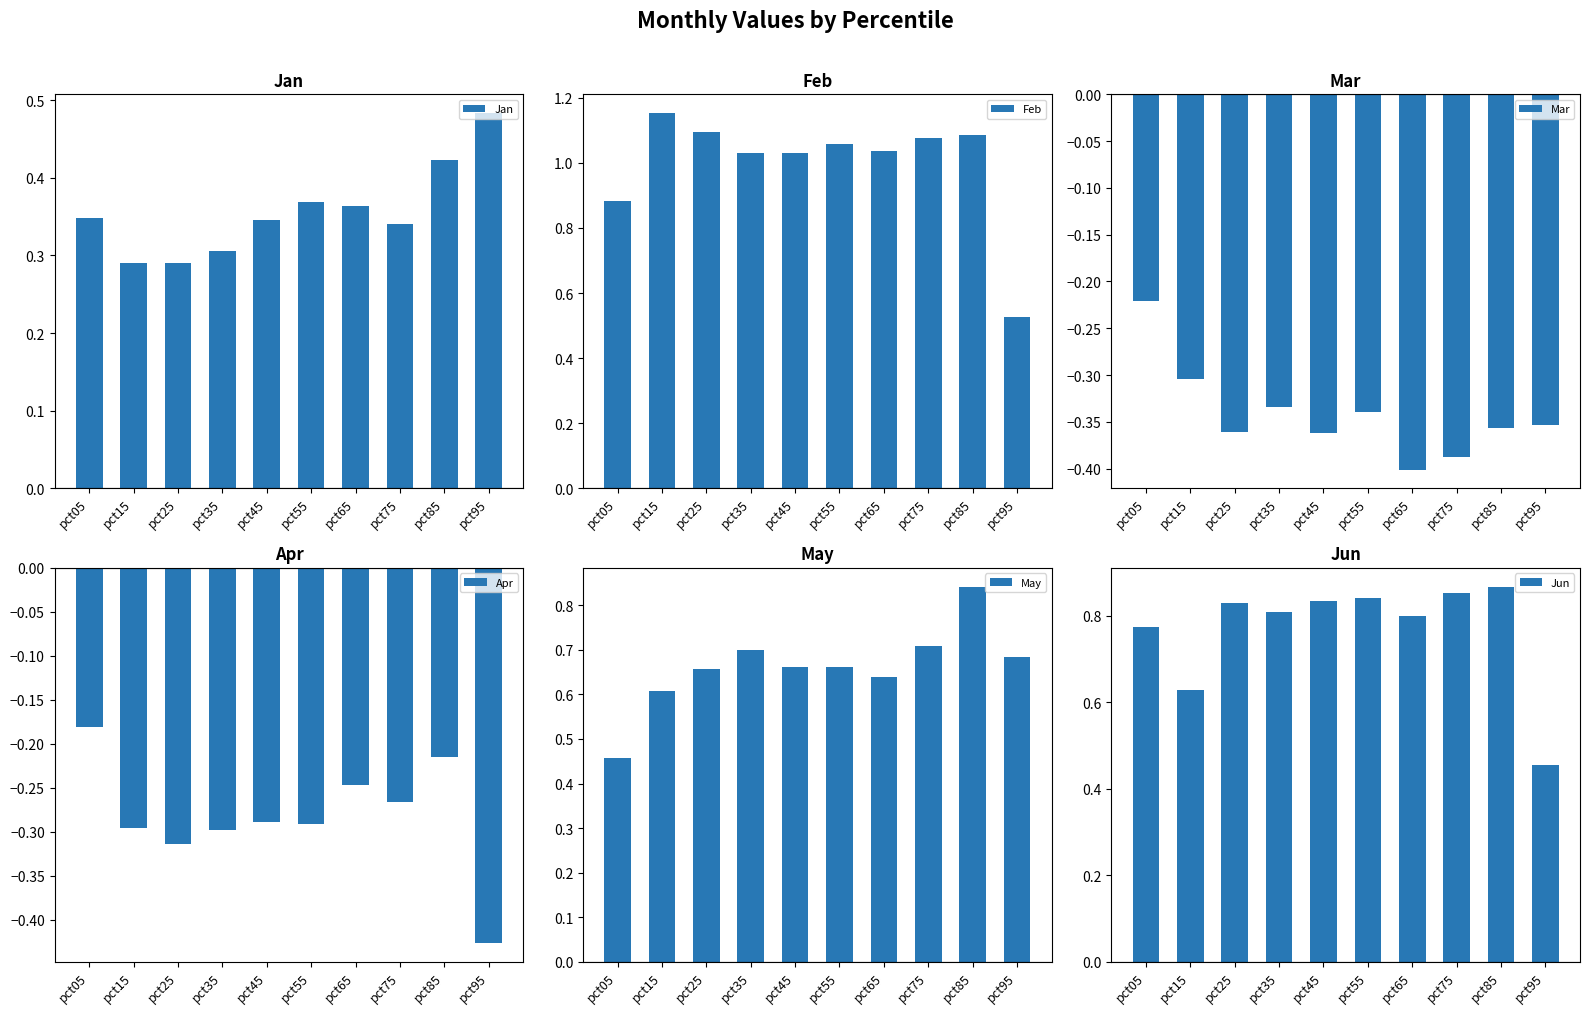

True or false: Mar has a value of -0.2 at pct05.

True